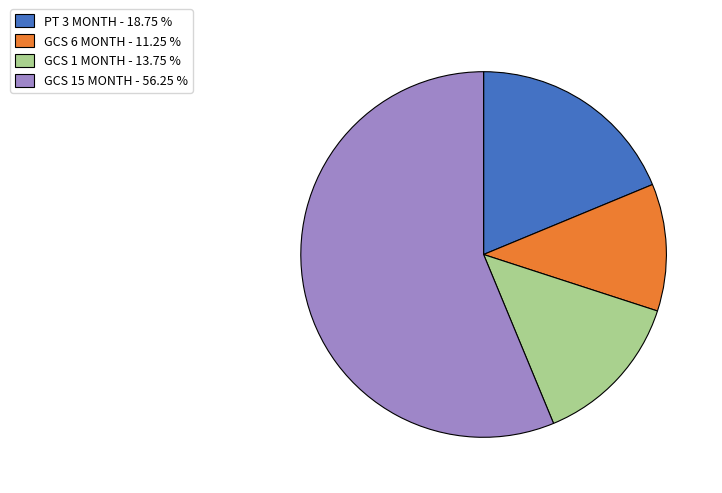

Which slice is the largest?

GCS 15 MONTH - 56.25 %